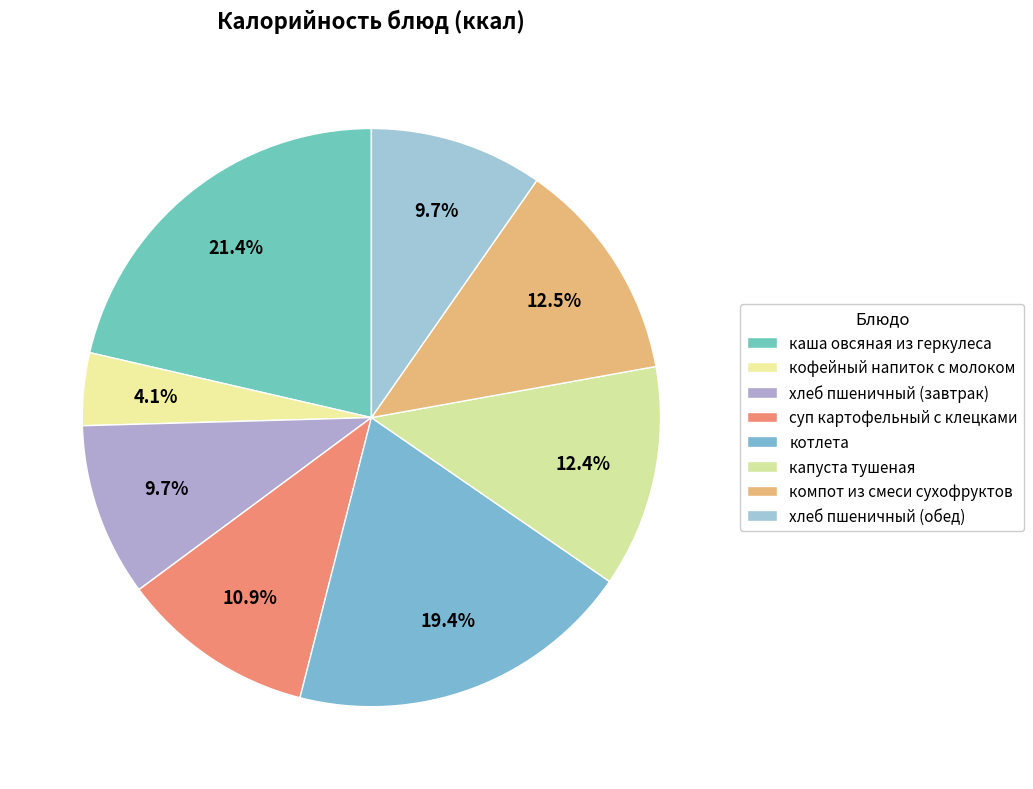

To the nearest percent, what is the difference between the суп картофельный с клецками and хлеб пшеничный (завтрак) slice percentages?

1%